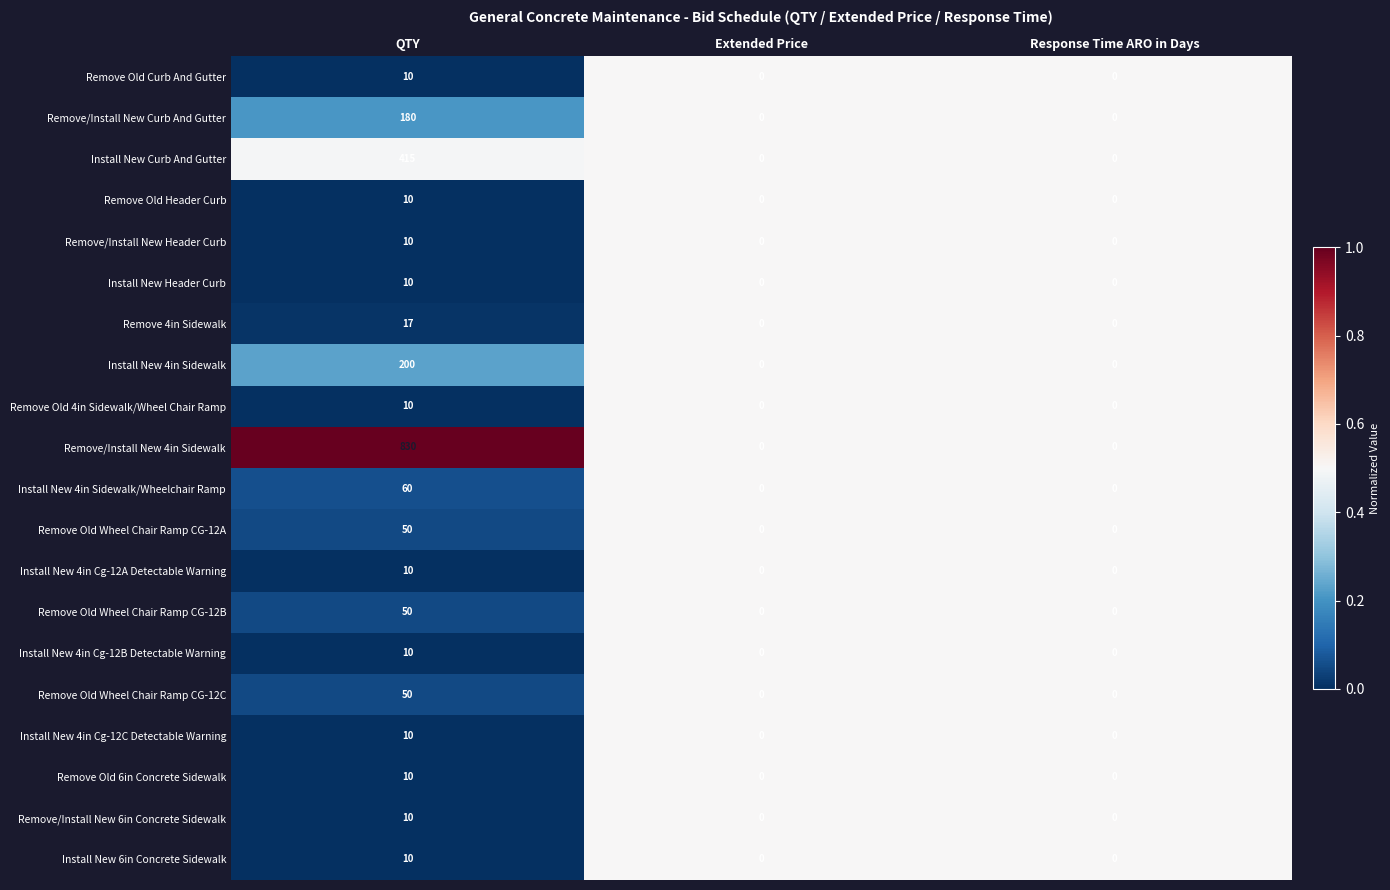

Count the number of data series in this chart.

20